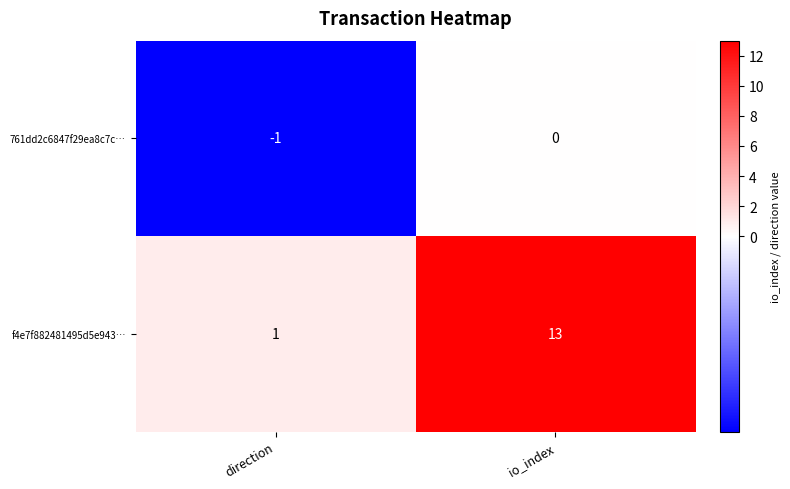

At which label is 761dd2c6847f29ea8c7c… closest to 0?

io_index